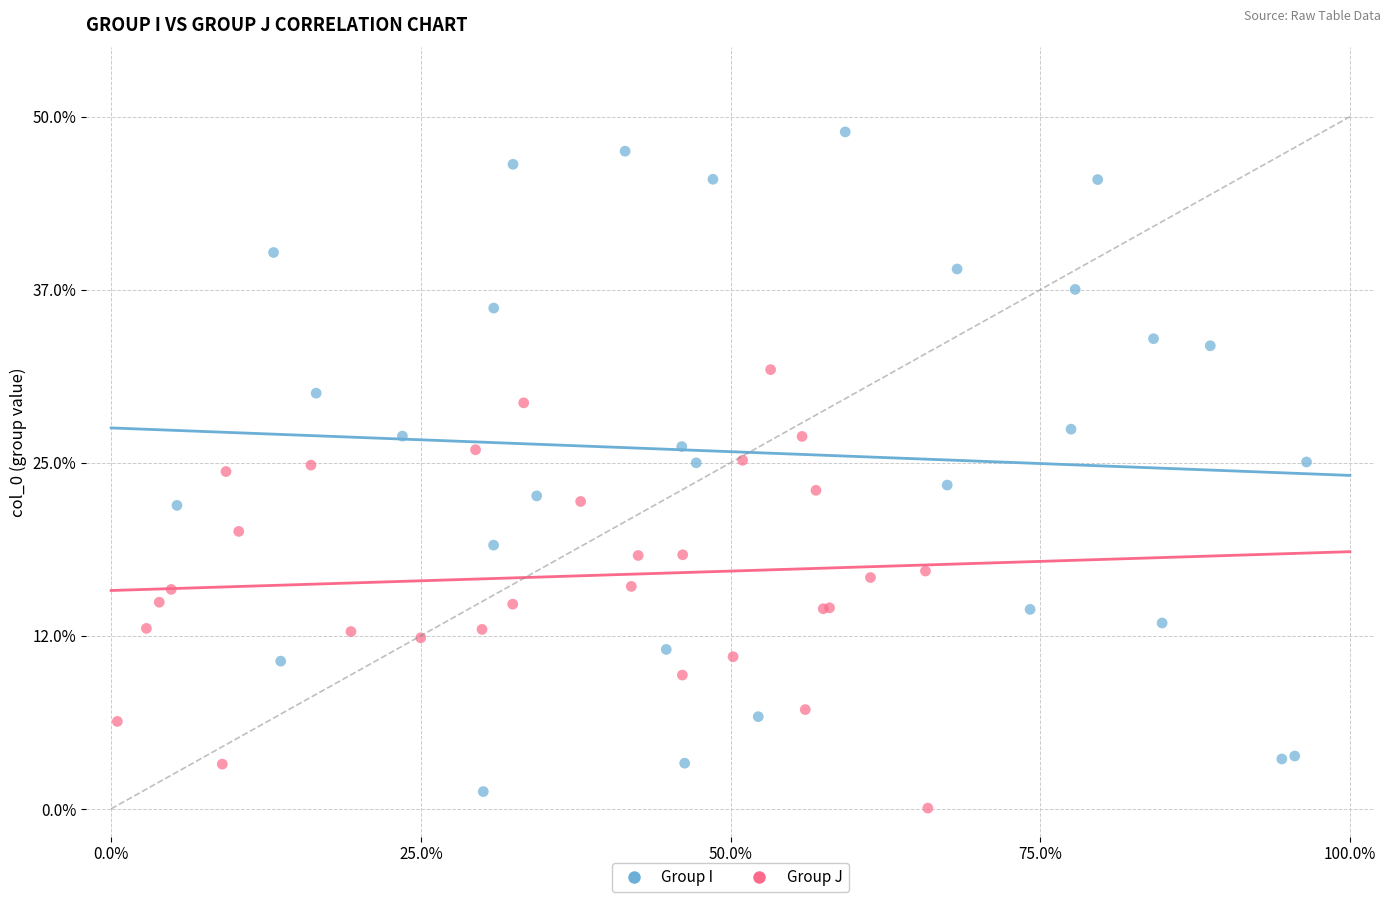

Which series has the largest Y range (max minus min)?

Group I